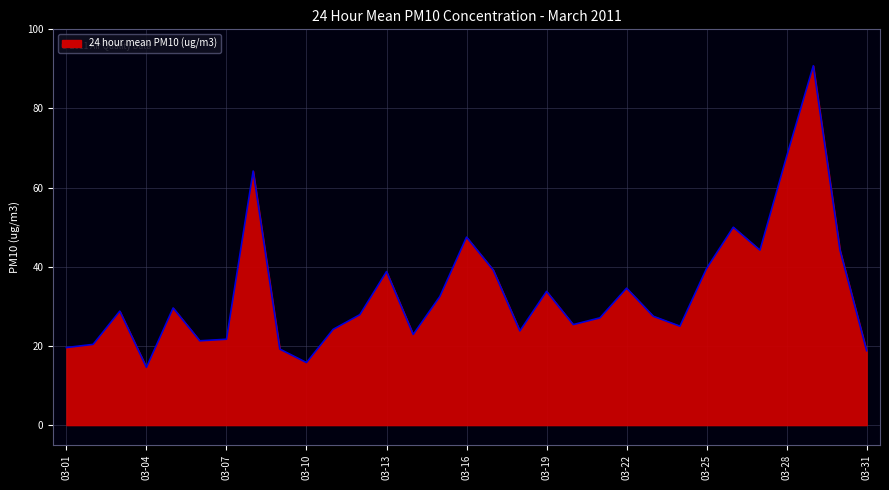

What is the minimum value shown in the chart?

14.6